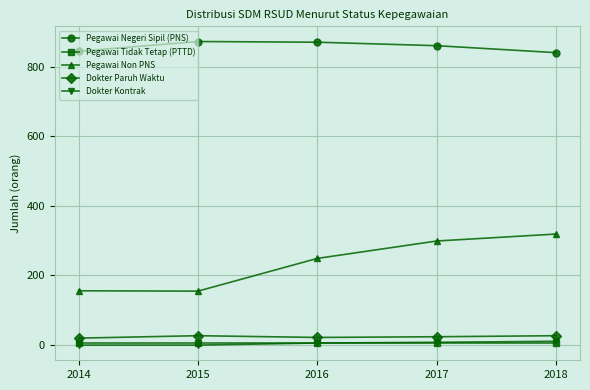

What is the approximate value of Pegawai Negeri Sipil (PNS) at 2016?

870